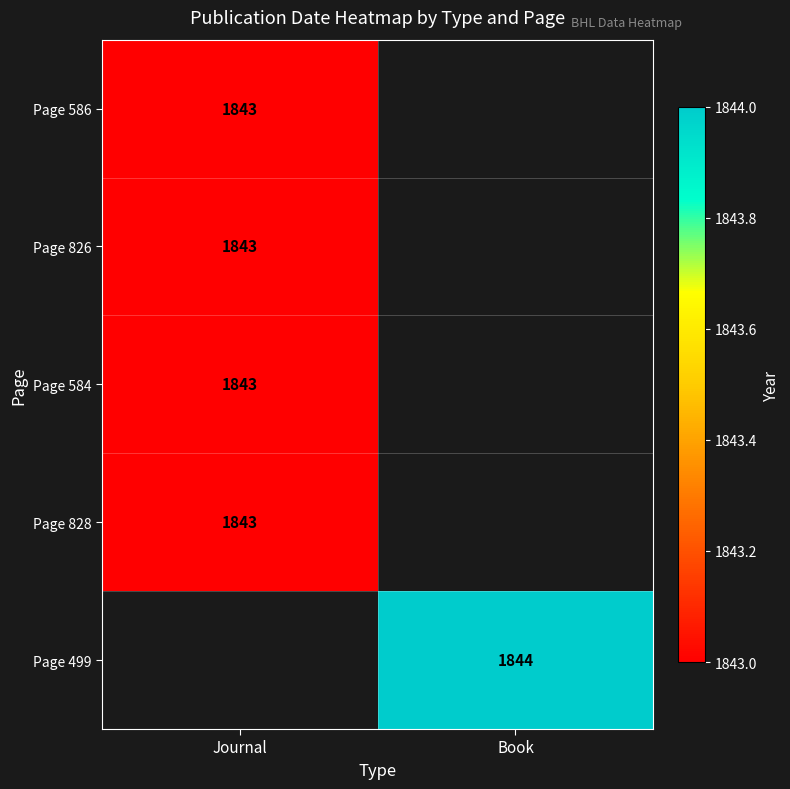

Is it true that Page 586 equals 2944 at Journal?

False